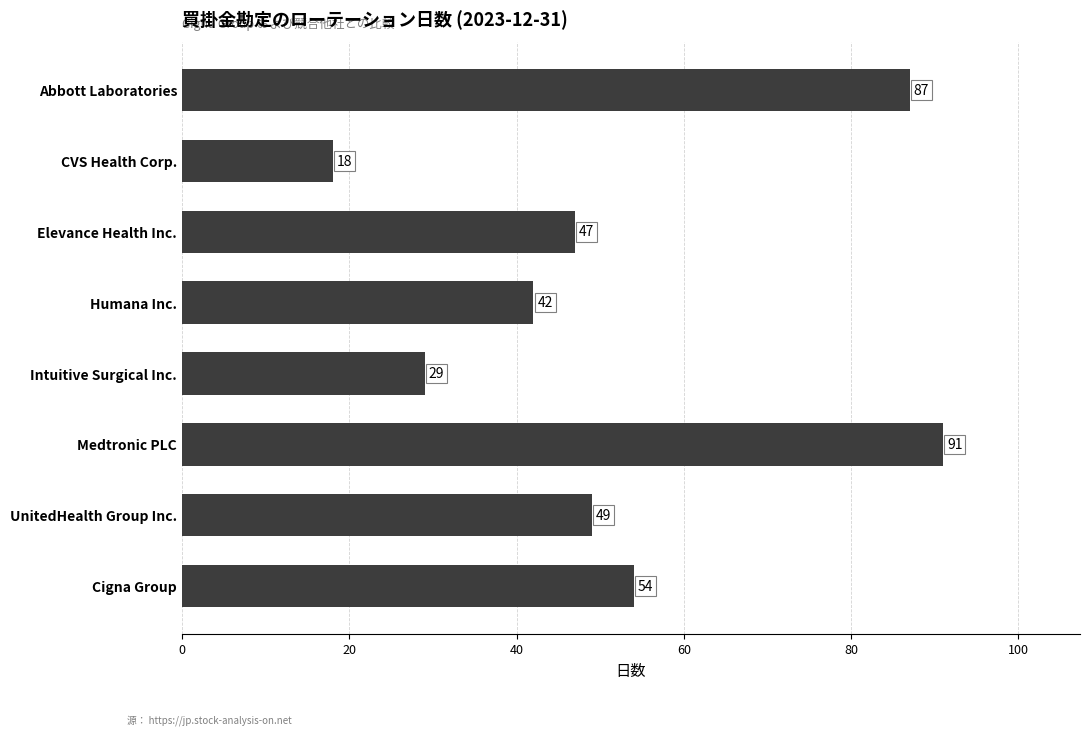

What is the average value?

52